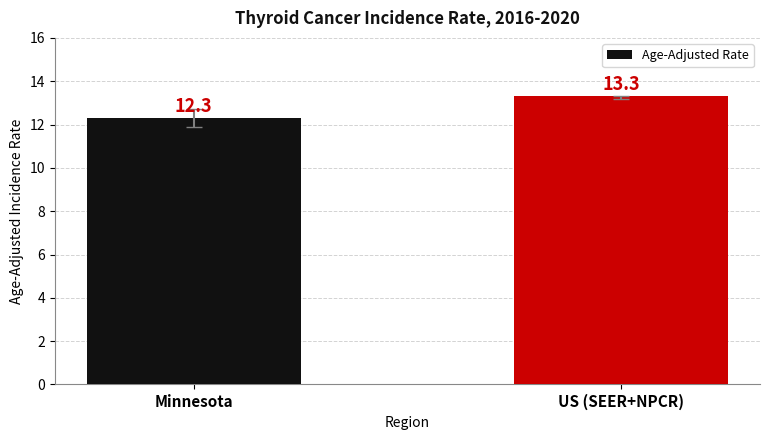

Which category has the lowest value across all series?

Minnesota